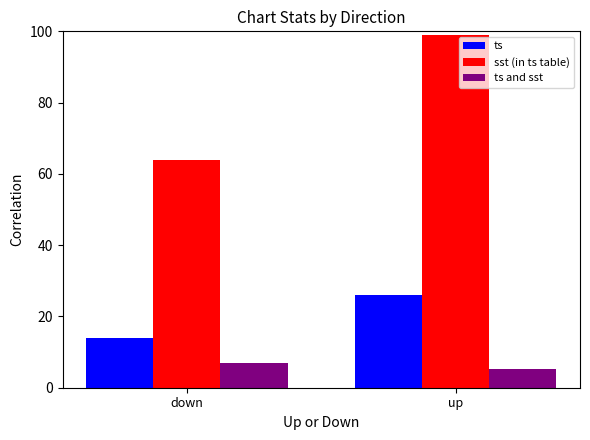

Reading left to right, list all the values displayed in this chart.

ts: down=14.0	up=26.0
sst (in ts table): down=63.9	up=99.0
ts and sst: down=6.9	up=5.3